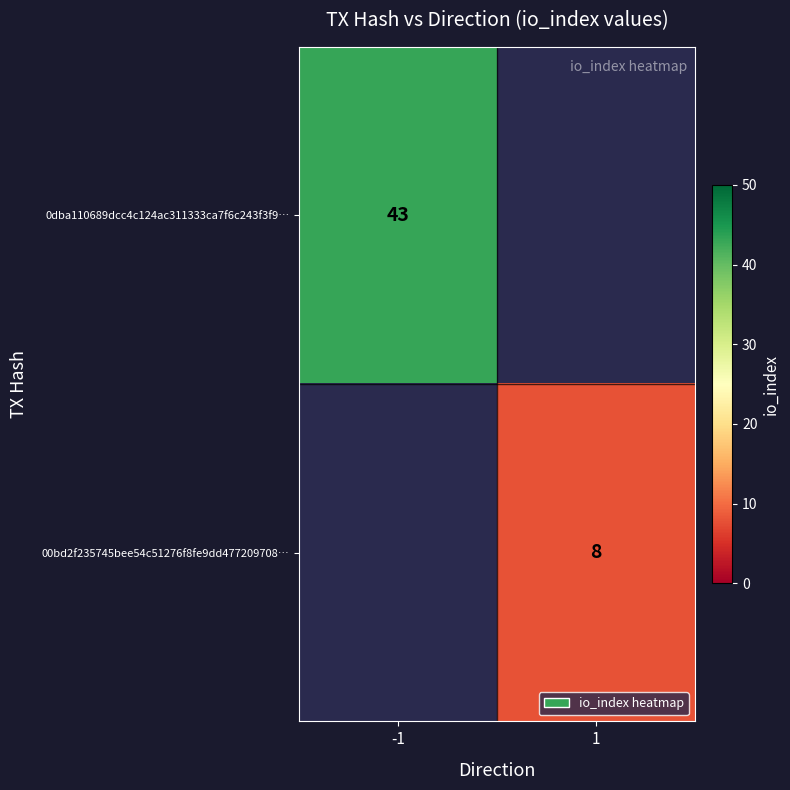

True or false: 0dba110689dcc4c124ac311333ca7f6c243f3f9… has a value of 77 at -1.

False